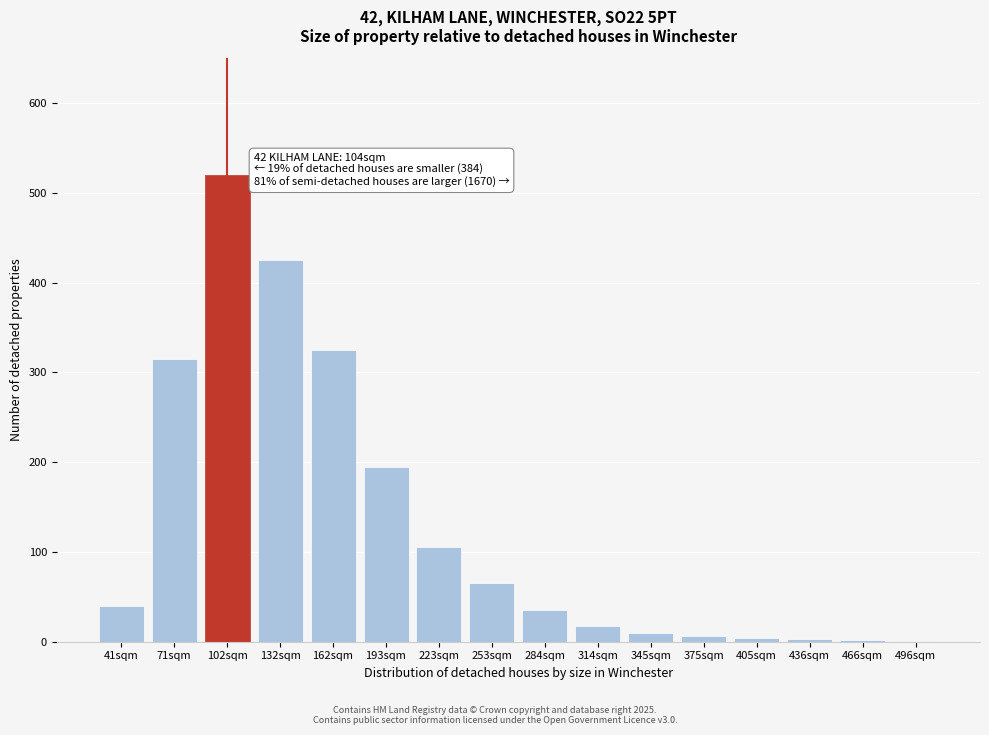

What is the change in value from 71sqm to 223sqm?

-210